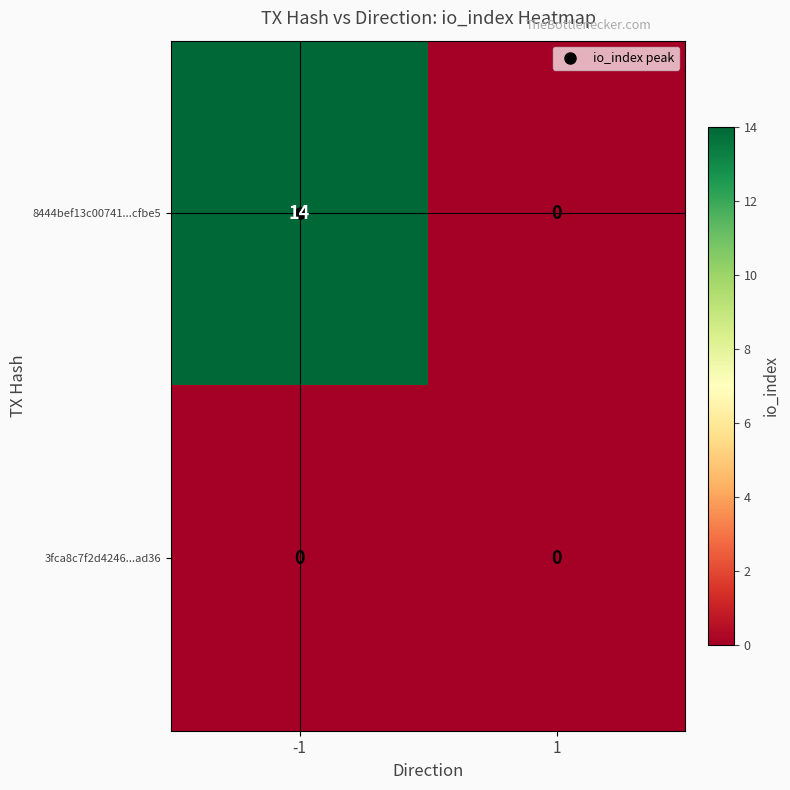

What is the spread (max minus min) of values at -1?

14